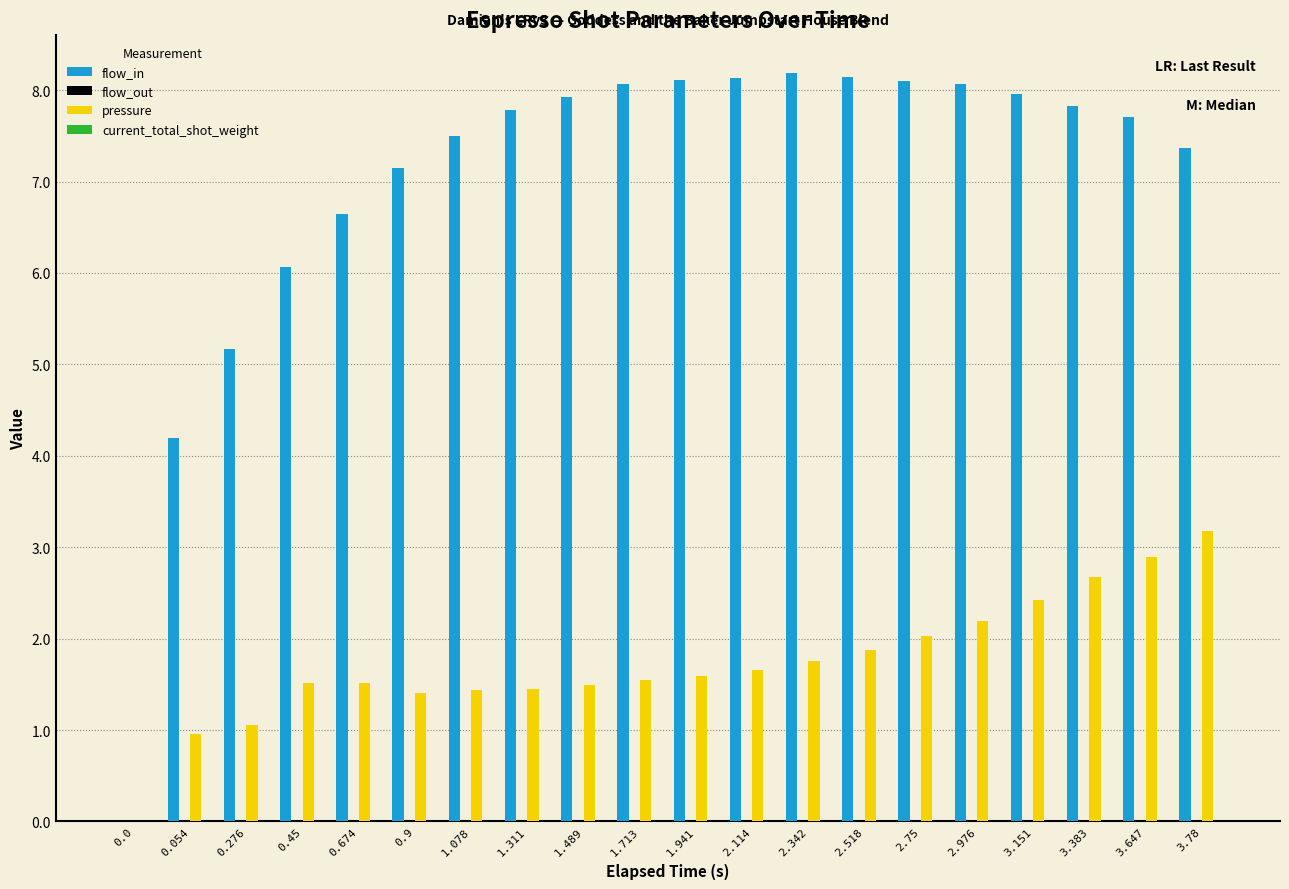

The value of flow_in at 3.647 is 7.7. True or false?

True